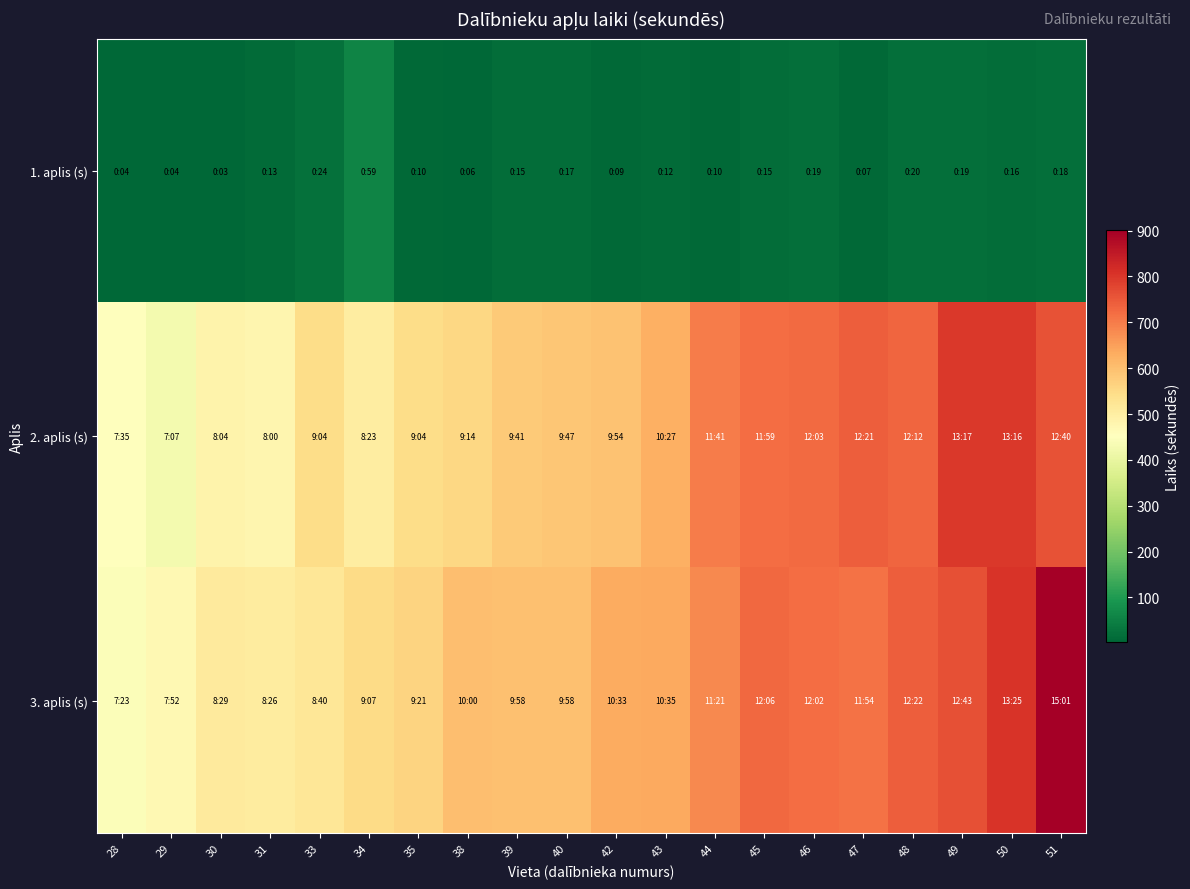

Reading left to right, extract all data points from this chart.

1. aplis (s): 28=4	29=4	30=3	31=13	33=24	34=59	35=10	38=6	39=15	40=17	42=9	43=12	44=10	45=15	46=19	47=7	48=20	49=19	50=16	51=18
2. aplis (s): 28=455	29=427	30=484	31=480	33=544	34=503	35=544	38=554	39=581	40=587	42=594	43=627	44=701	45=719	46=723	47=741	48=732	49=797	50=796	51=760
3. aplis (s): 28=443	29=472	30=509	31=506	33=520	34=547	35=561	38=600	39=598	40=598	42=633	43=635	44=681	45=726	46=722	47=714	48=742	49=763	50=805	51=901